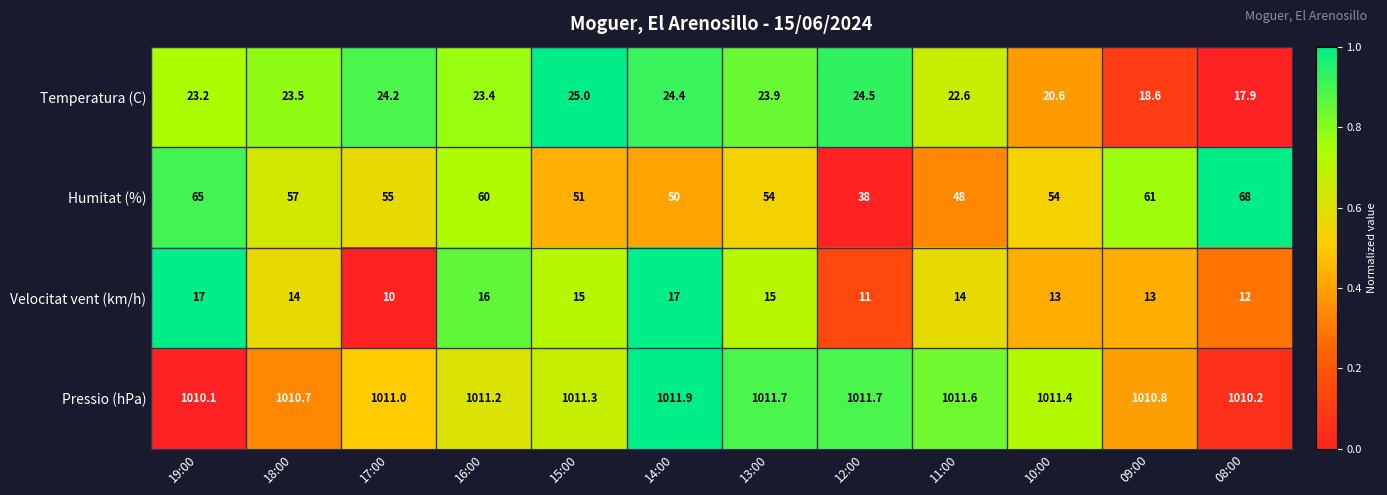

Which category has the highest value across all series?

14:00